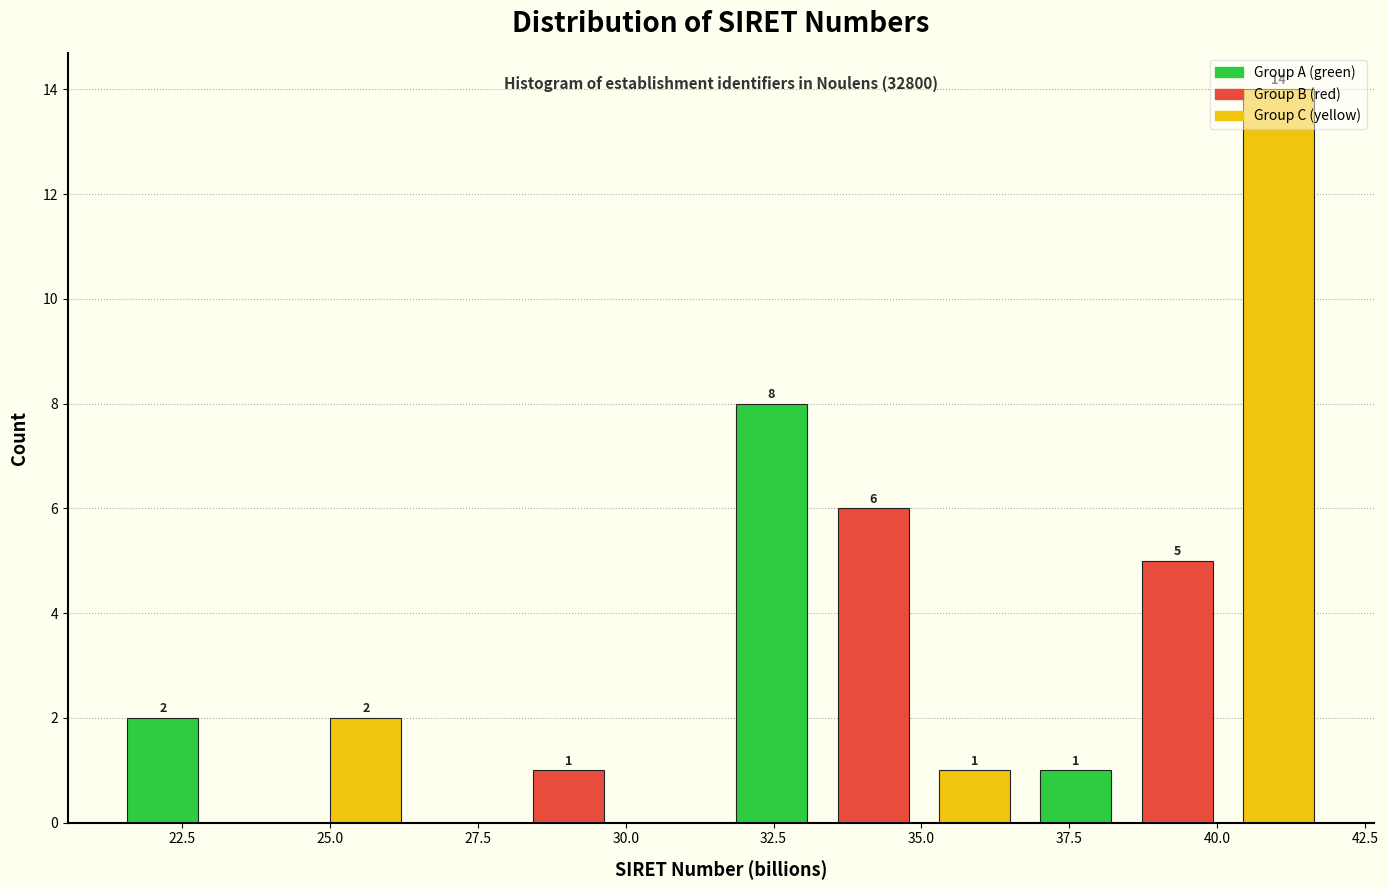

Read against the x-axis, roughly where is the centre of the tallest bar?

41.0